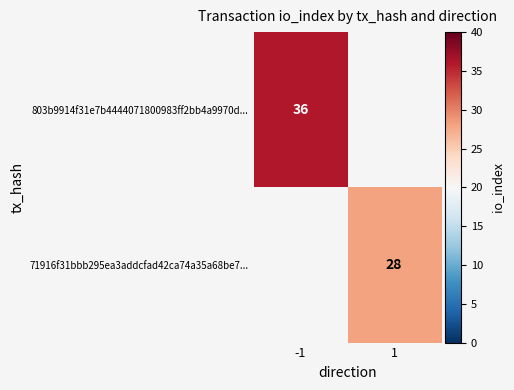

At how many categories does at least one series exceed 32?

1